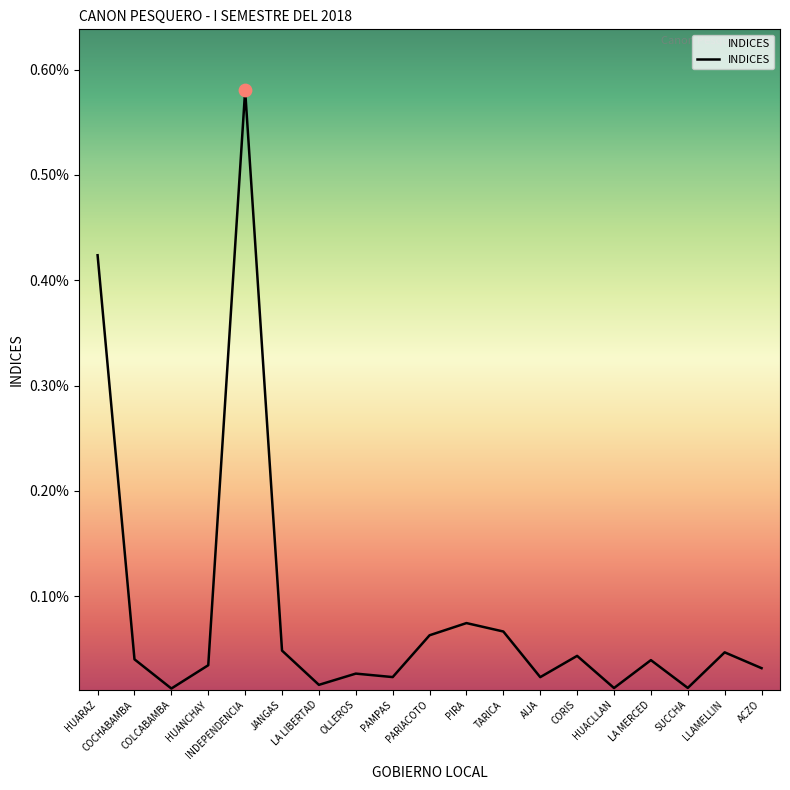

Between HUACLLAN and INDEPENDENCIA, which is larger?

INDEPENDENCIA